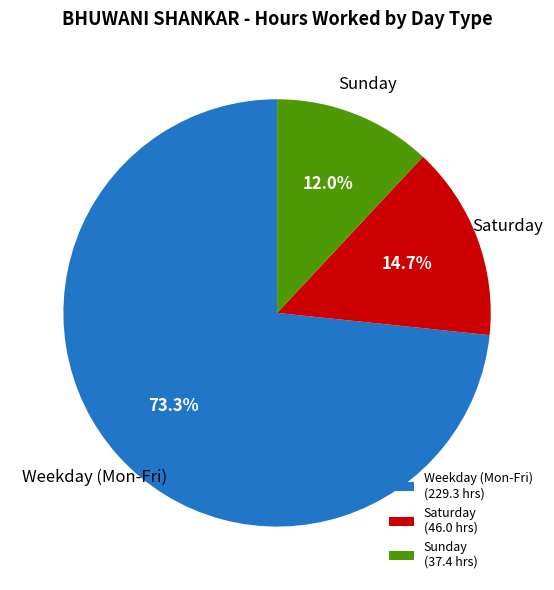

What is the ratio of the value at Weekday (Mon-Fri) to the value at Sunday?

6.1